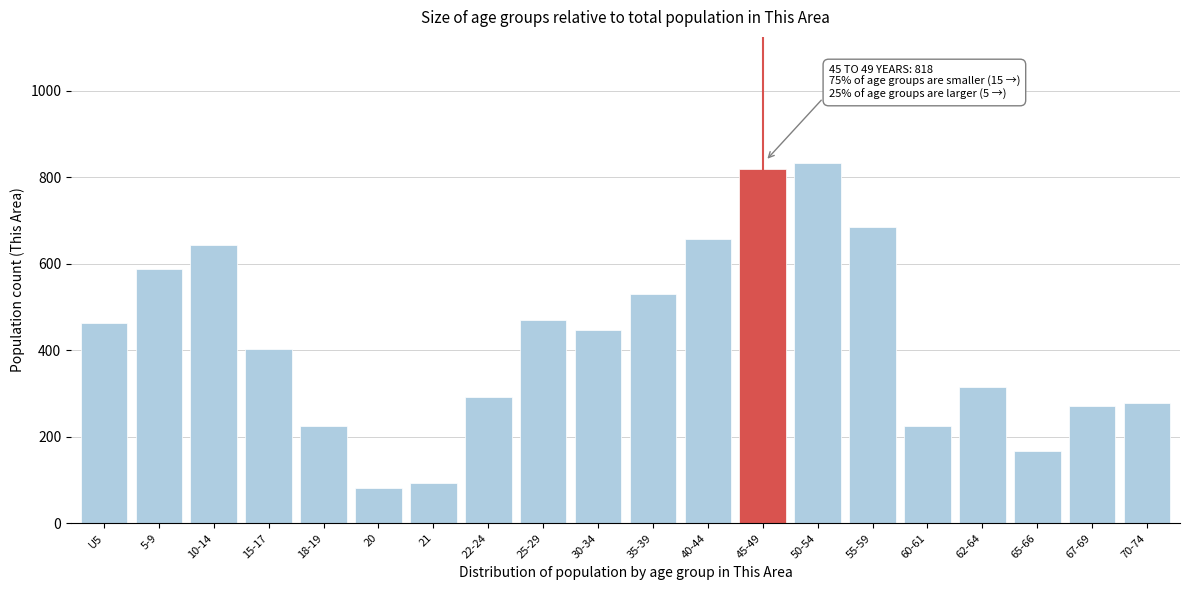

True or false: the data shows 686 at 55-59.

True